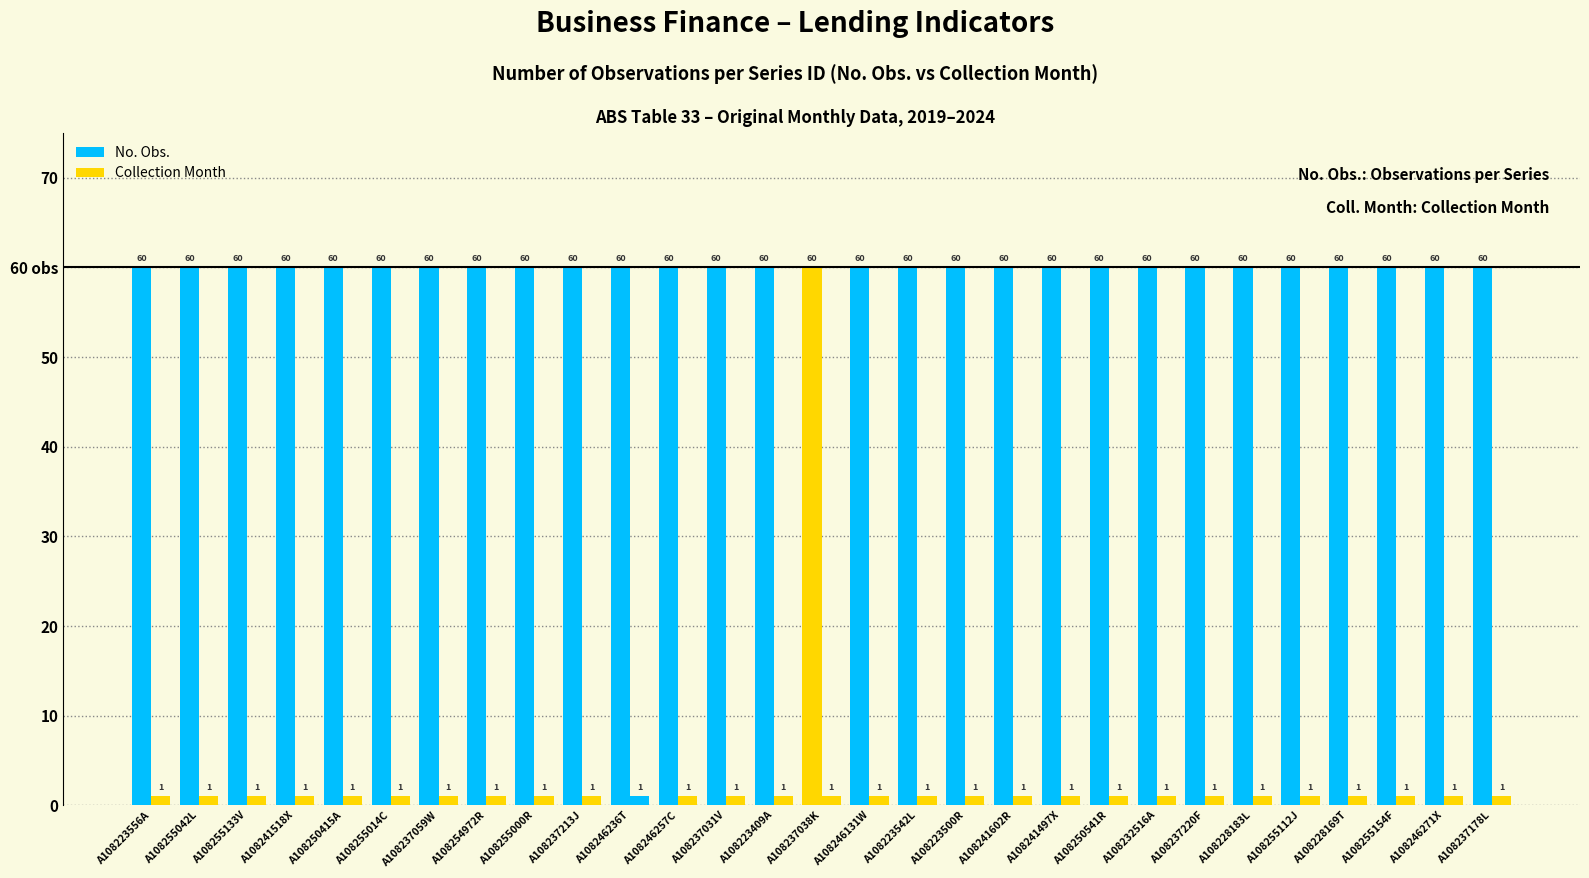

What is the label of the 29th bar from the right?

A108223556A